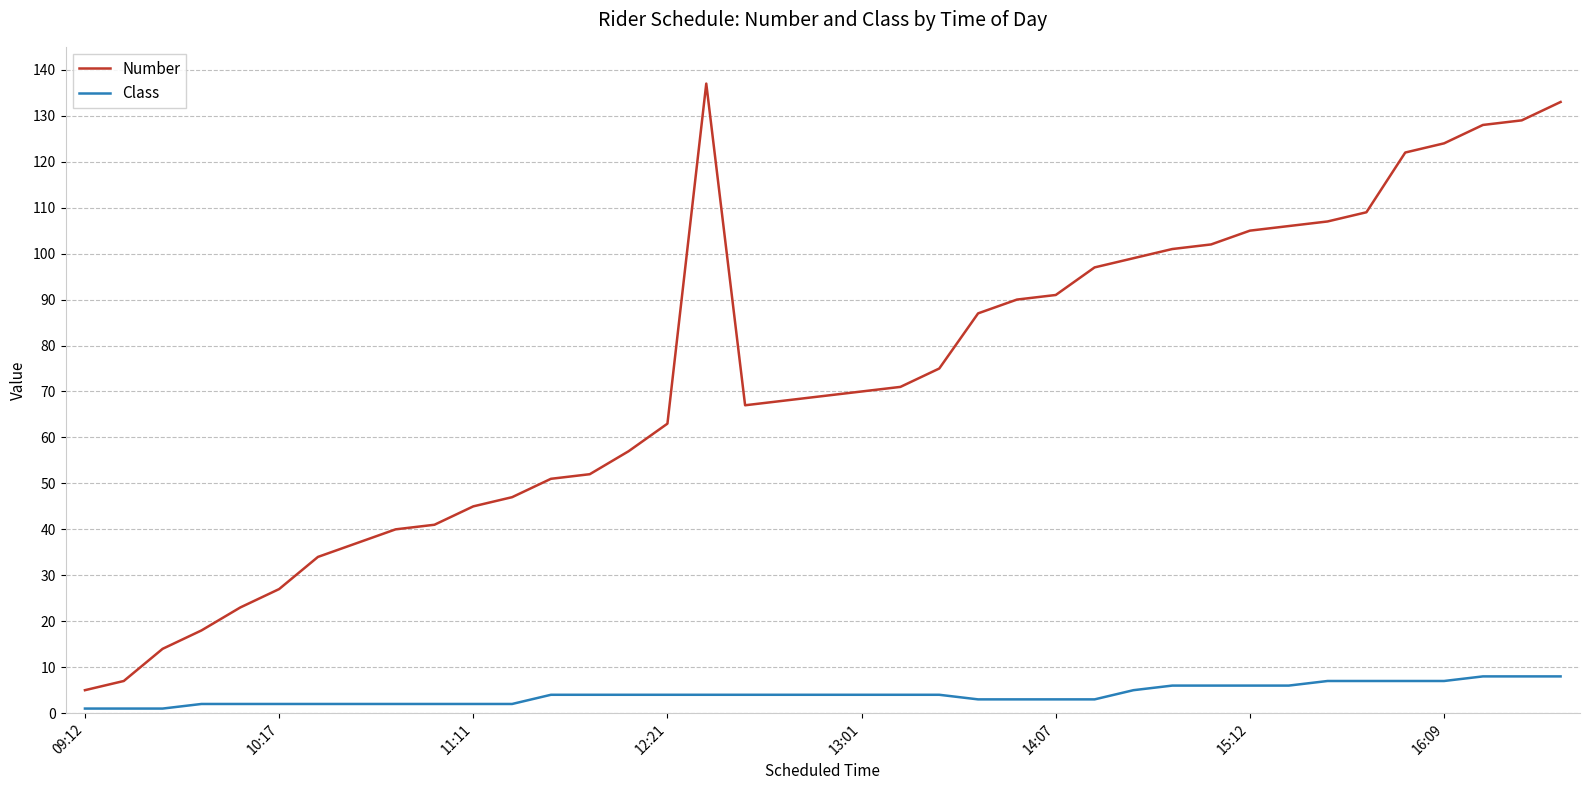

Which series has the widest spread of values?

Number